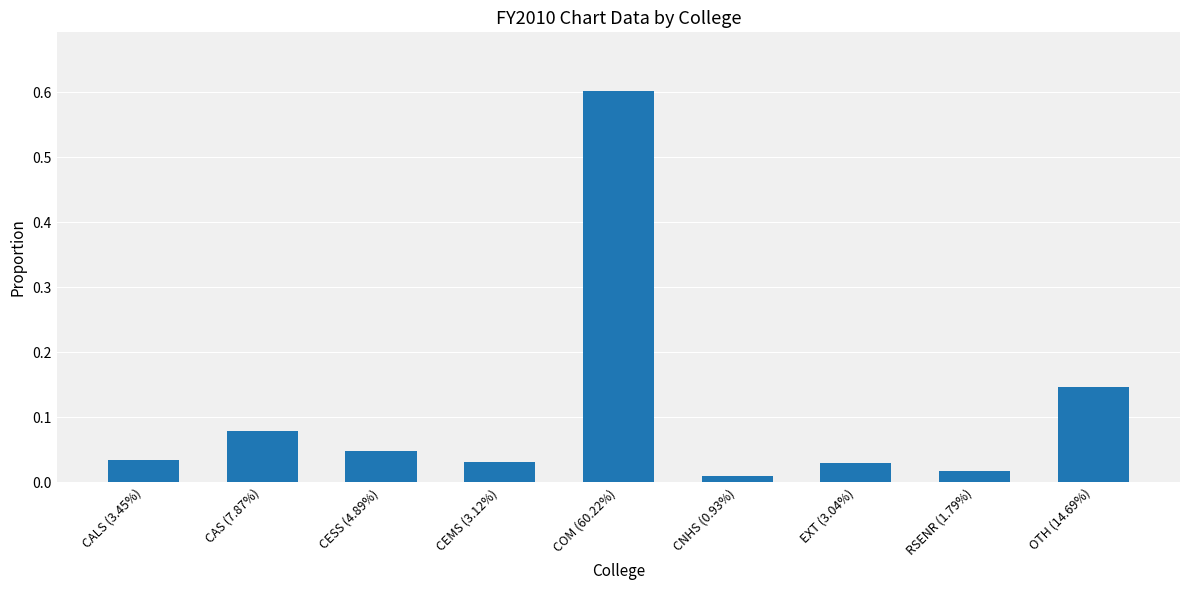

At which category does the chart reach its peak across all series?

COM (60.22%)